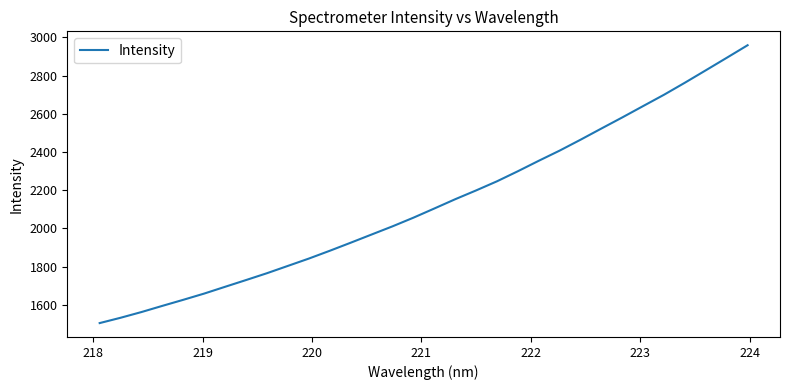

What is the smallest value displayed?

1504.1